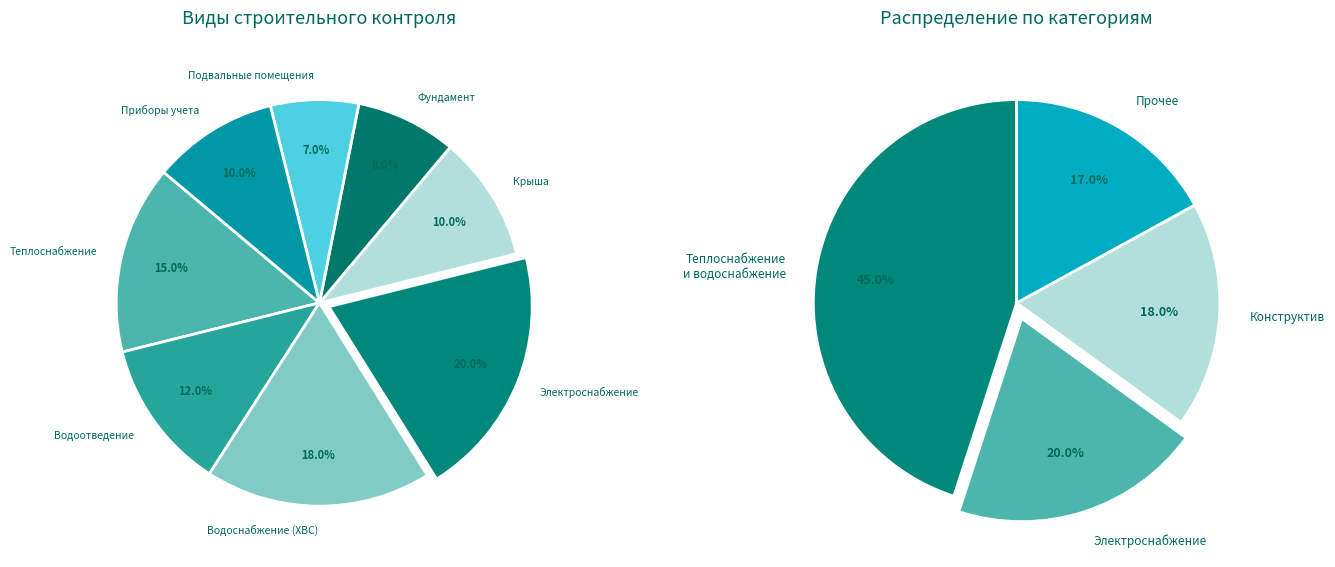

Does Строительный контроль подвальных помещений account for over 50% of the chart?

No